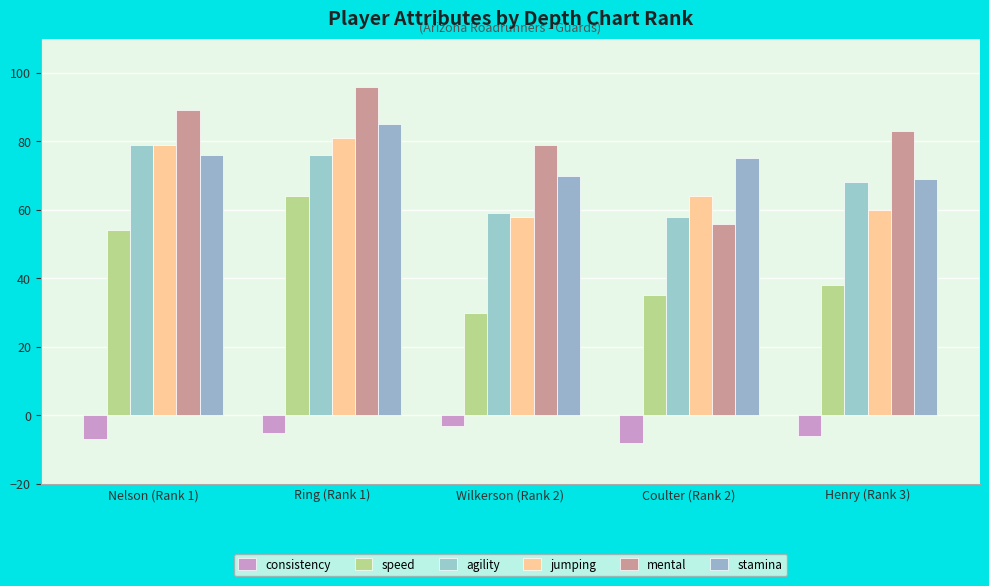

What is the label of the 5th bar from the left?

Henry (Rank 3)